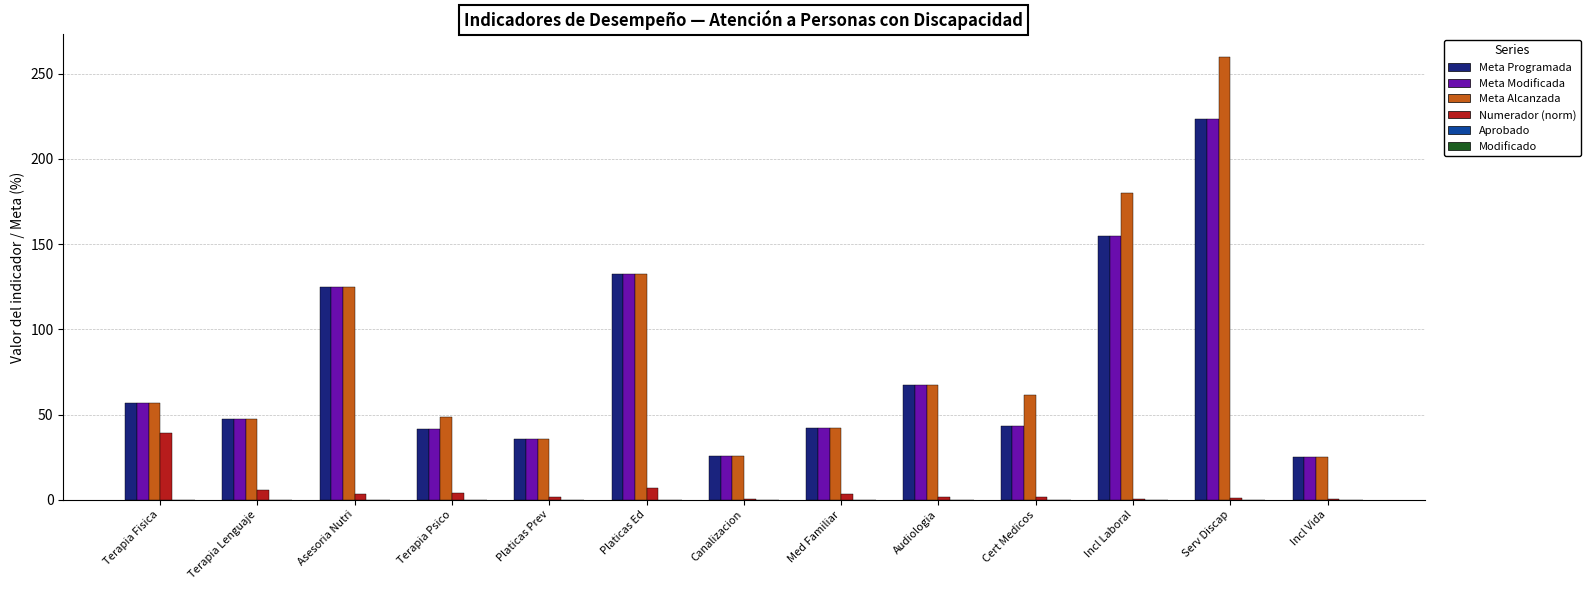

At which category is the sum across all series the highest?

Serv Discap